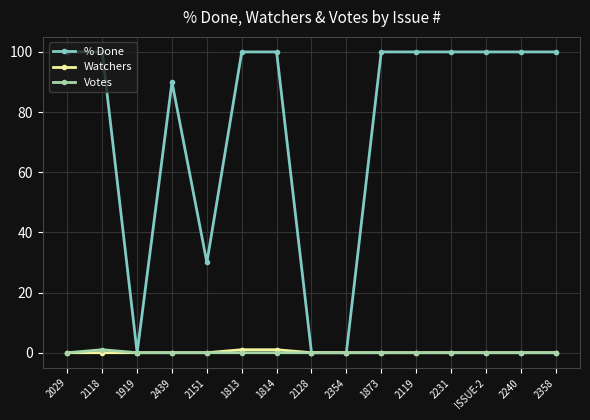

True or false: % Done has more than 0 points higher than both neighbors.

True